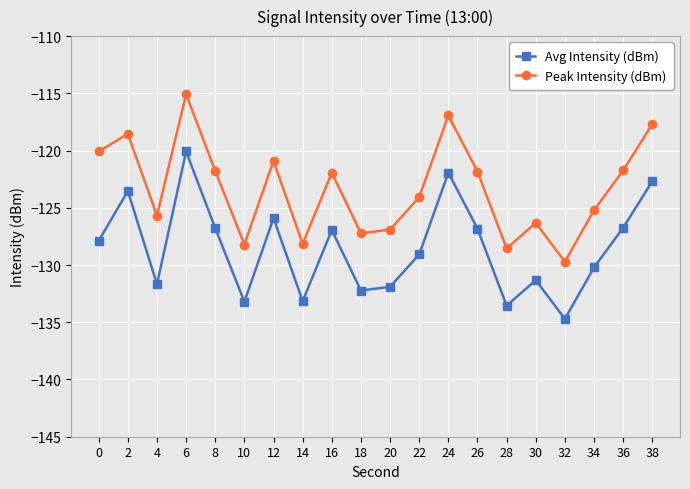

At which category does Peak Intensity (dBm) reach its first local peak?

2